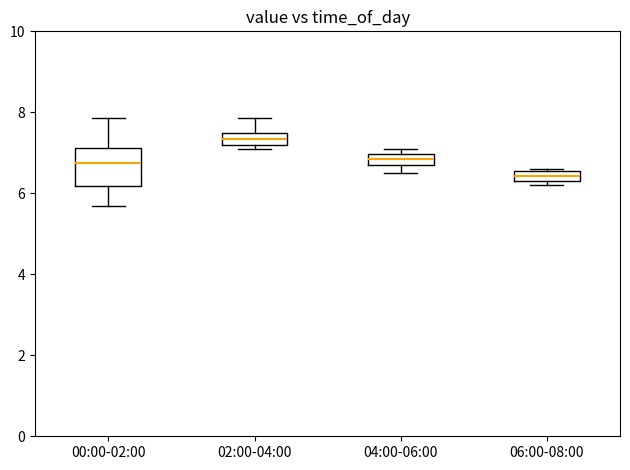

Comparing the boxes themselves (not the whiskers), which one is the tallest?

00:00-02:00